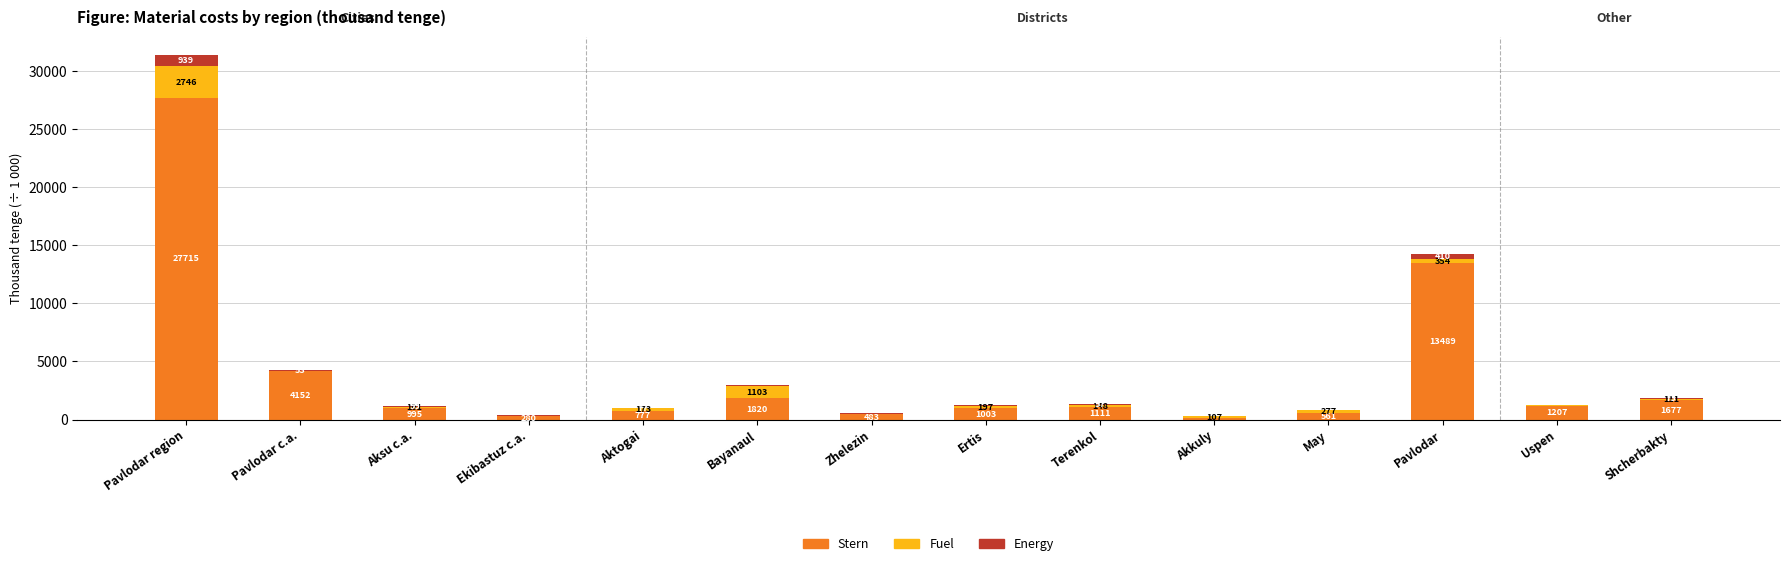

At which category is the sum across all series the highest?

Pavlodar region